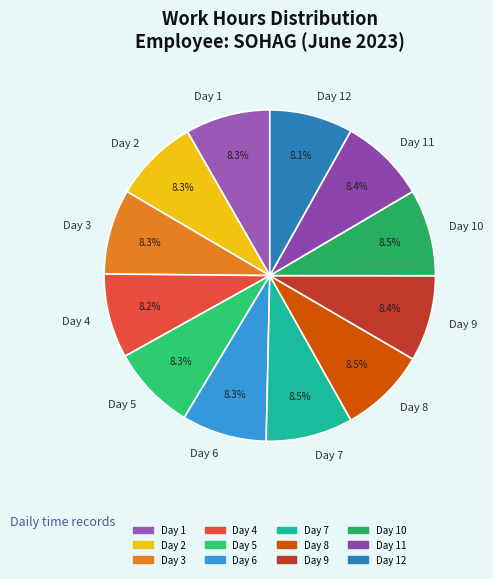

True or false: Day 8 accounts for 19% of the total.

False